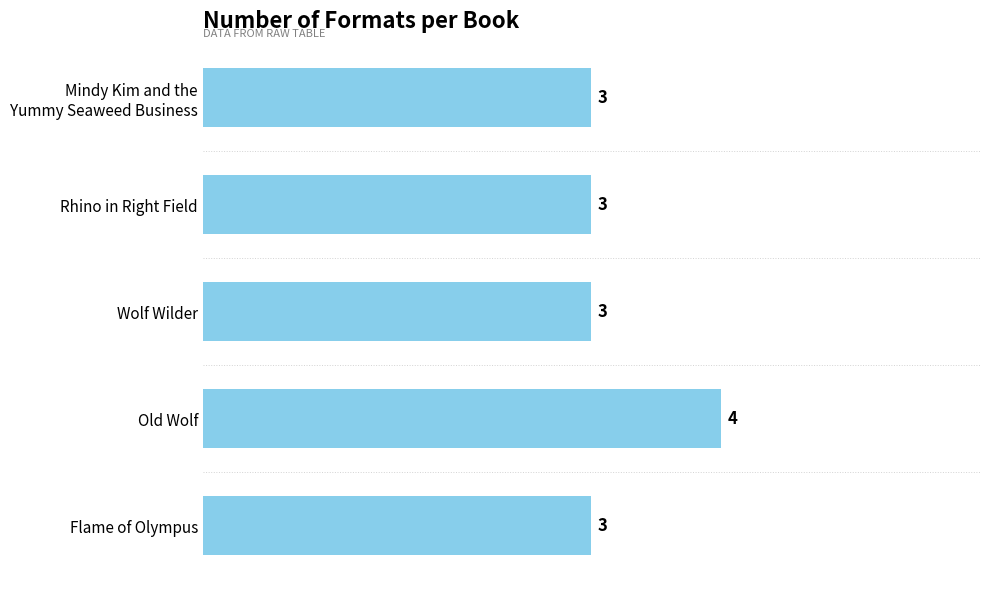

The value at Wolf Wilder is 2. True or false?

False